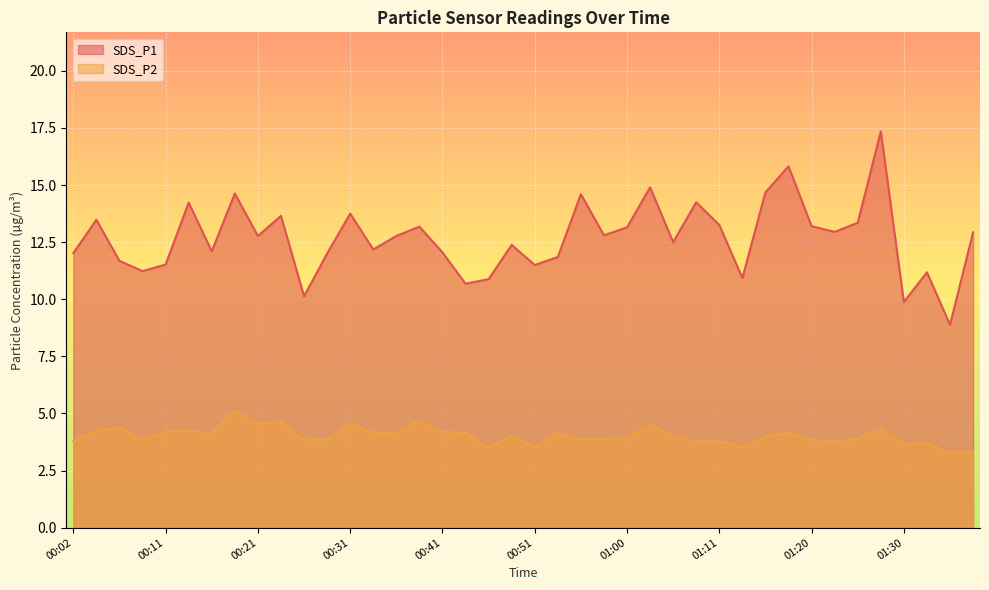

What is the difference between the SDS_P2 values at 00:55 and 00:11?

0.3